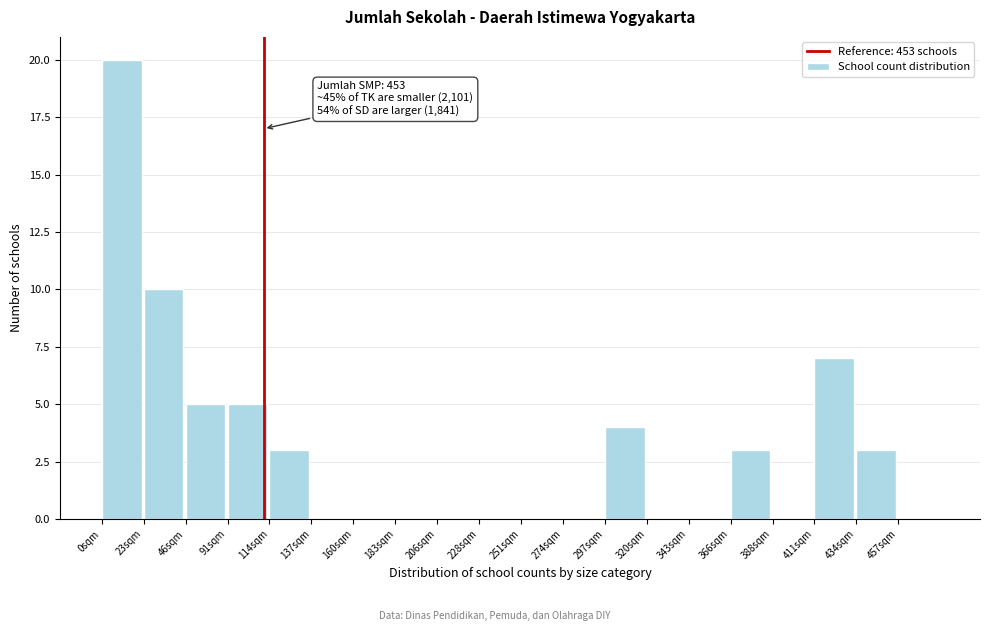

Reading left to right, what are all the values shown in this chart?

0sqm=20	23sqm=10	46sqm=5	91sqm=5	114sqm=3	137sqm=0	160sqm=0	183sqm=0	206sqm=0	228sqm=0	251sqm=0	274sqm=0	297sqm=4	320sqm=0	343sqm=0	366sqm=3	388sqm=0	411sqm=7	434sqm=3	457sqm=0